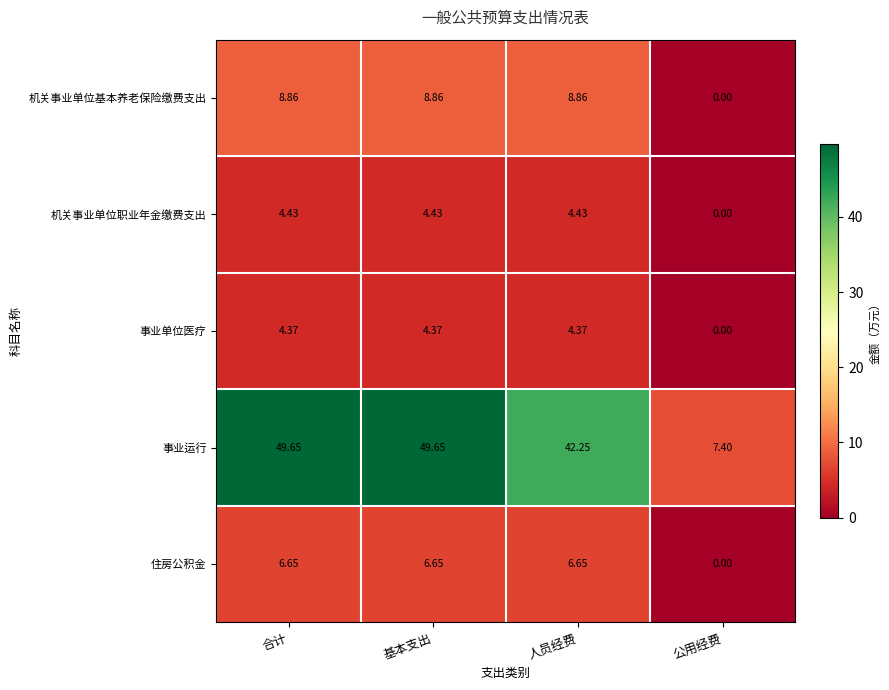

Rank the series by their maximum value, from lowest to highest.

事业单位医疗, 机关事业单位职业年金缴费支出, 住房公积金, 机关事业单位基本养老保险缴费支出, 事业运行